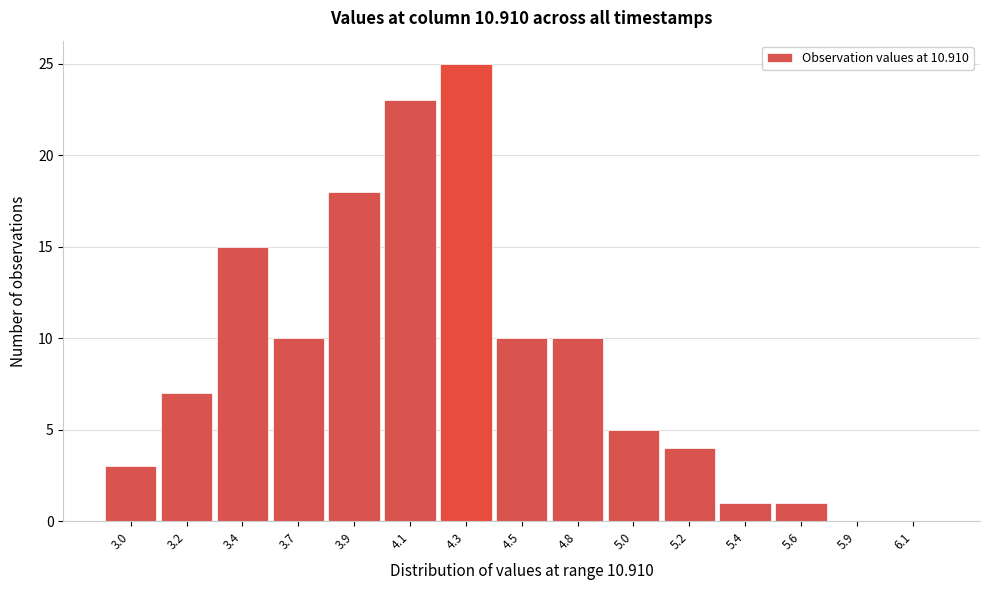

Reading left to right, what are all the values shown in this chart?

3.0=3	3.2=7	3.4=15	3.7=10	3.9=18	4.1=23	4.3=25	4.5=10	4.8=10	5.0=5	5.2=4	5.4=1	5.6=1	5.9=0	6.1=0